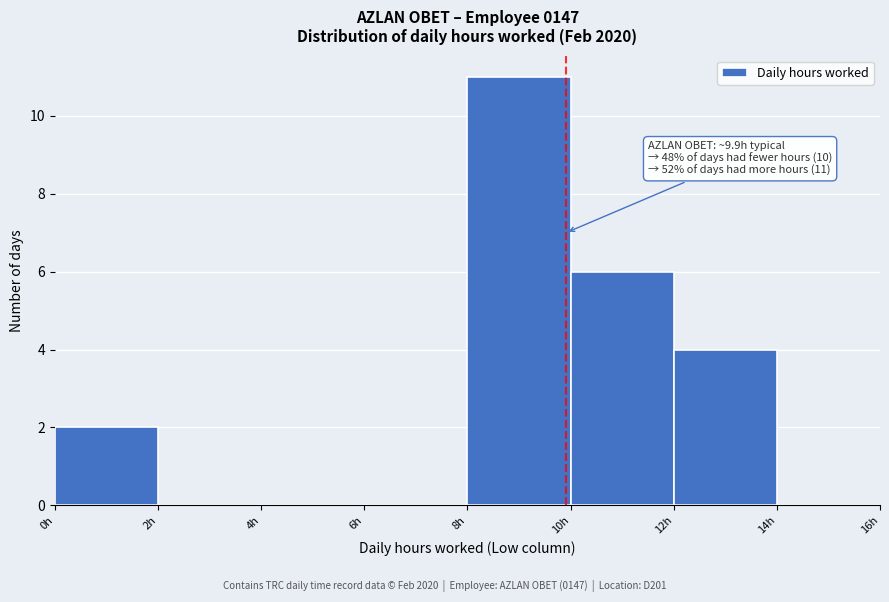

Over which range of the x-axis is the bar tallest?

8 to 10